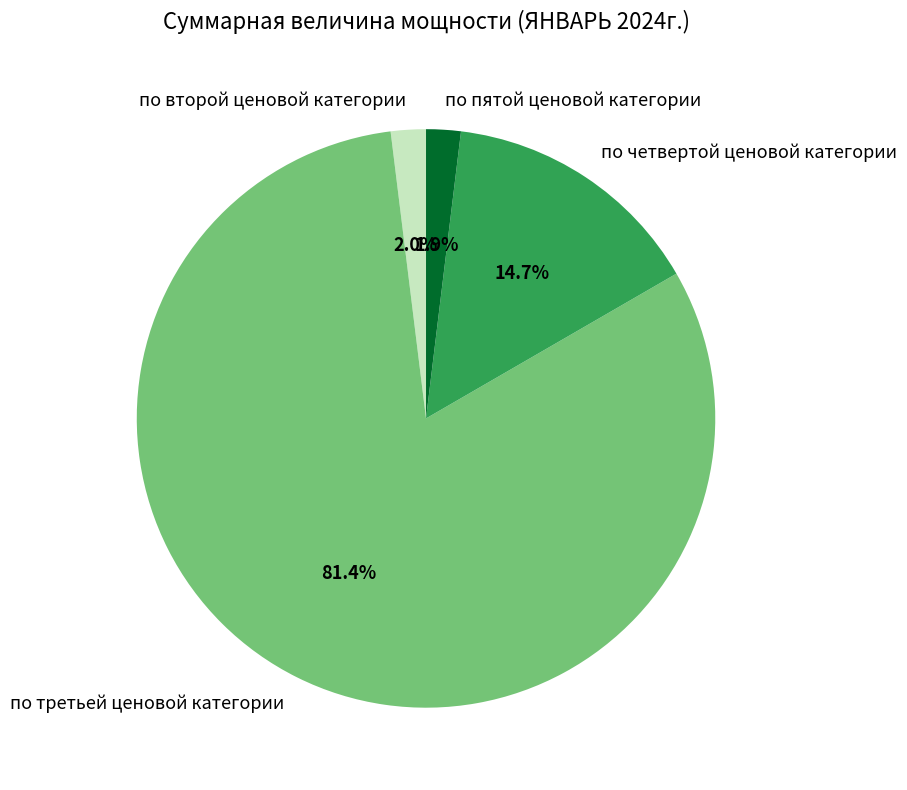

Does по второй ценовой категории account for over 50% of the chart?

No